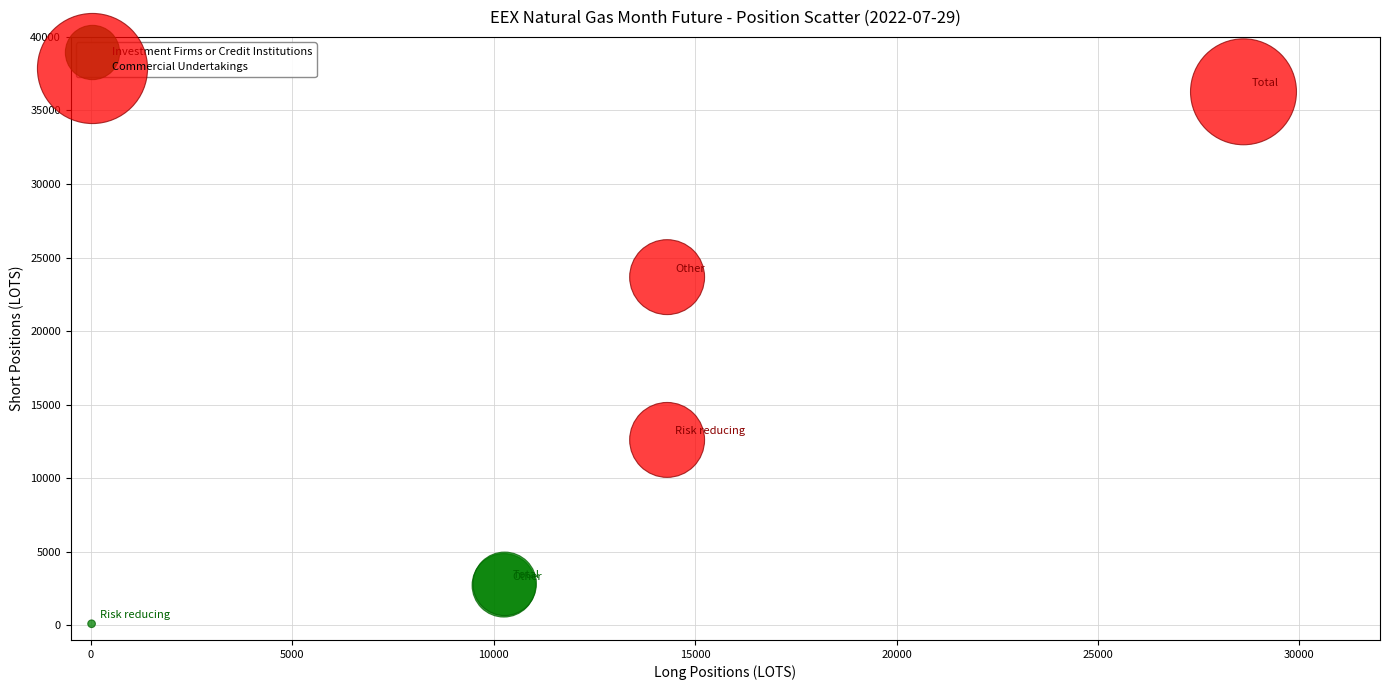

Which series reaches the maximum Y coordinate?

Commercial Undertakings